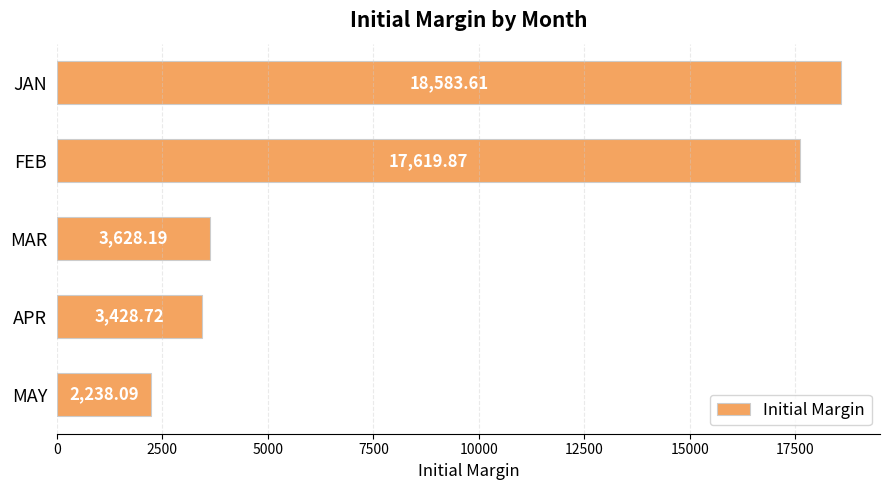

Where is the data nearest to the value 10410?

MAR